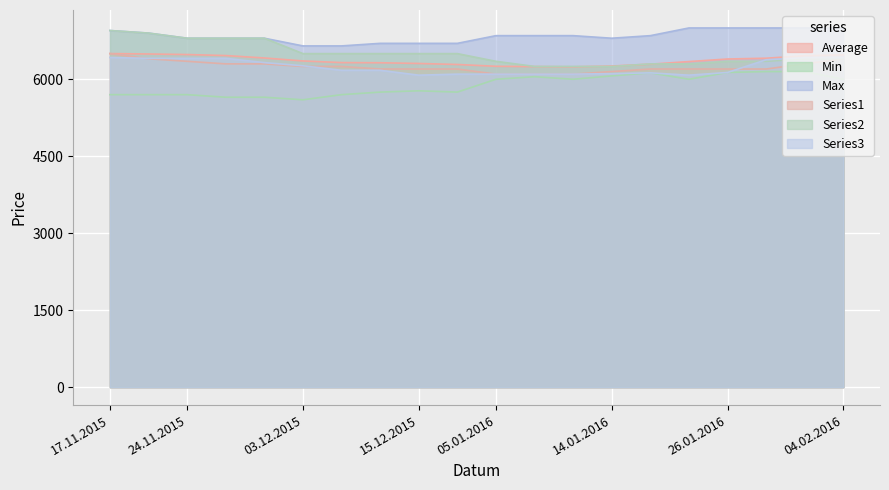

Reading left to right, extract all data points from this chart.

Average: 6501	6493	6482	6462	6415	6357	6325	6322	6308	6288	6253	6247	6242	6258	6294	6345	6395	6410	6459	6476
Min: 5700	5700	5700	5650	5650	5600	5700	5750	5775	5750	6000	6050	6000	6066	6125	6000	6133	6150	6150	6000
Max: 6950	6900	6800	6800	6800	6650	6650	6700	6700	6700	6850	6850	6850	6800	6850	7000	7000	7000	7000	7000
Series1: 6500	6400	6350	6300	6300	6250	6250	6200	6200	6200	6100	6100	6100	6150	6200	6200	6200	6200	6300	6400
Series2: 6950	6900	6800	6800	6800	6500	6500	6500	6500	6500	6350	6250	6250	6250	6300	6300	6350	6350	6400	6400
Series3: 6425	6408	6408	6408	6325	6263	6175	6175	6080	6100	6100	6100	6100	6110	6125	6080	6133	6380	6420	6420